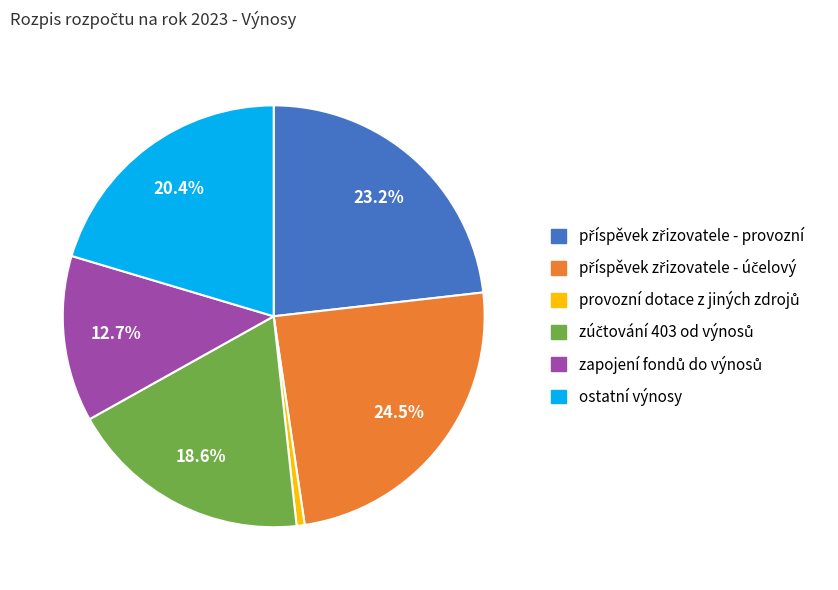

Is there a majority slice in this chart?

No